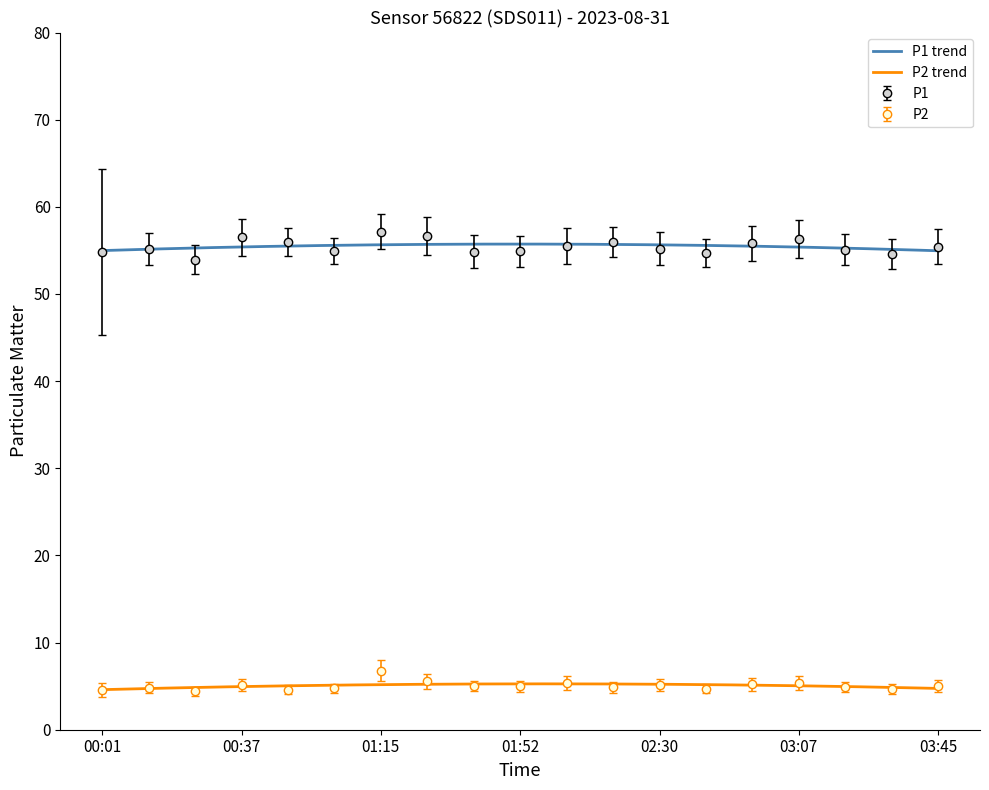

What is the greatest value displayed?

57.1